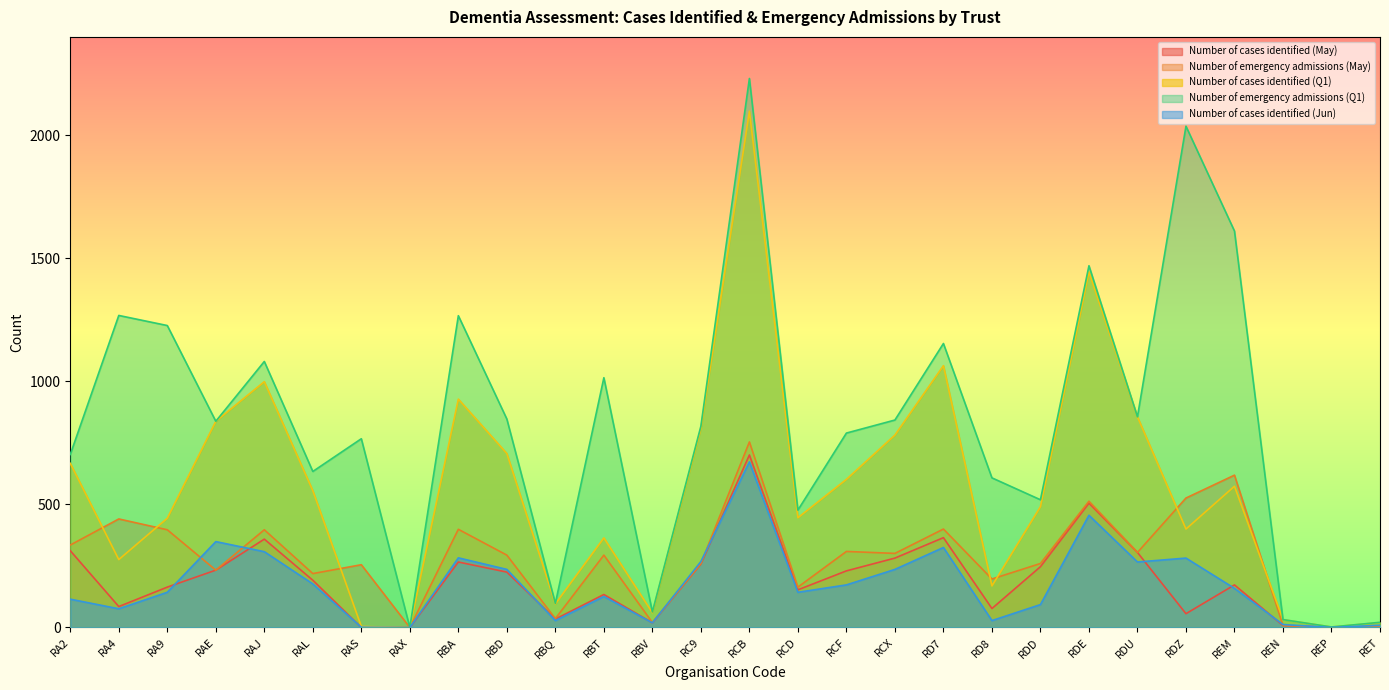

Reading right to left, what are all the values shown in this chart?

Number of cases identified (May): 4	0	8	173	56	305	505	247	77	365	282	230	153	701	258	19	134	34	225	266	0	0	192	359	233	164	85	312
Number of emergency admissions (May): 4	0	8	619	526	305	513	260	197	400	301	309	164	754	260	20	294	36	294	399	0	255	219	397	233	397	441	335
Number of cases identified (Q1): 20	2	32	574	400	856	1445	491	169	1064	782	602	446	2098	808	60	364	96	707	928	0	4	556	999	838	444	276	667
Number of emergency admissions (Q1): 21	2	32	1611	2037	856	1470	519	608	1154	843	790	477	2231	818	63	1015	98	847	1267	0	767	634	1081	838	1227	1268	703
Number of cases identified (Jun): 9	0	12	159	282	266	456	93	28	325	236	173	143	673	268	19	126	28	236	283	0	1	177	308	349	143	76	115